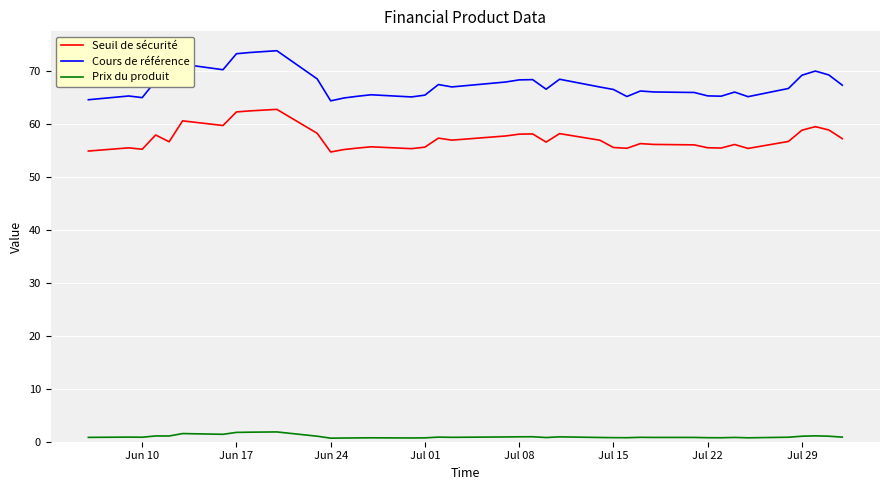

Which series has the largest range (max minus min)?

Cours de référence